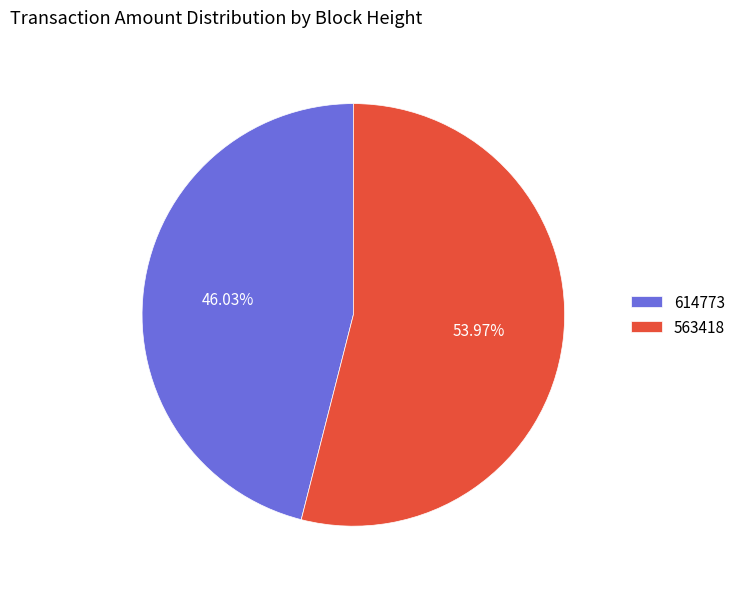

What percentage is NOT represented by 563418?

46.0%